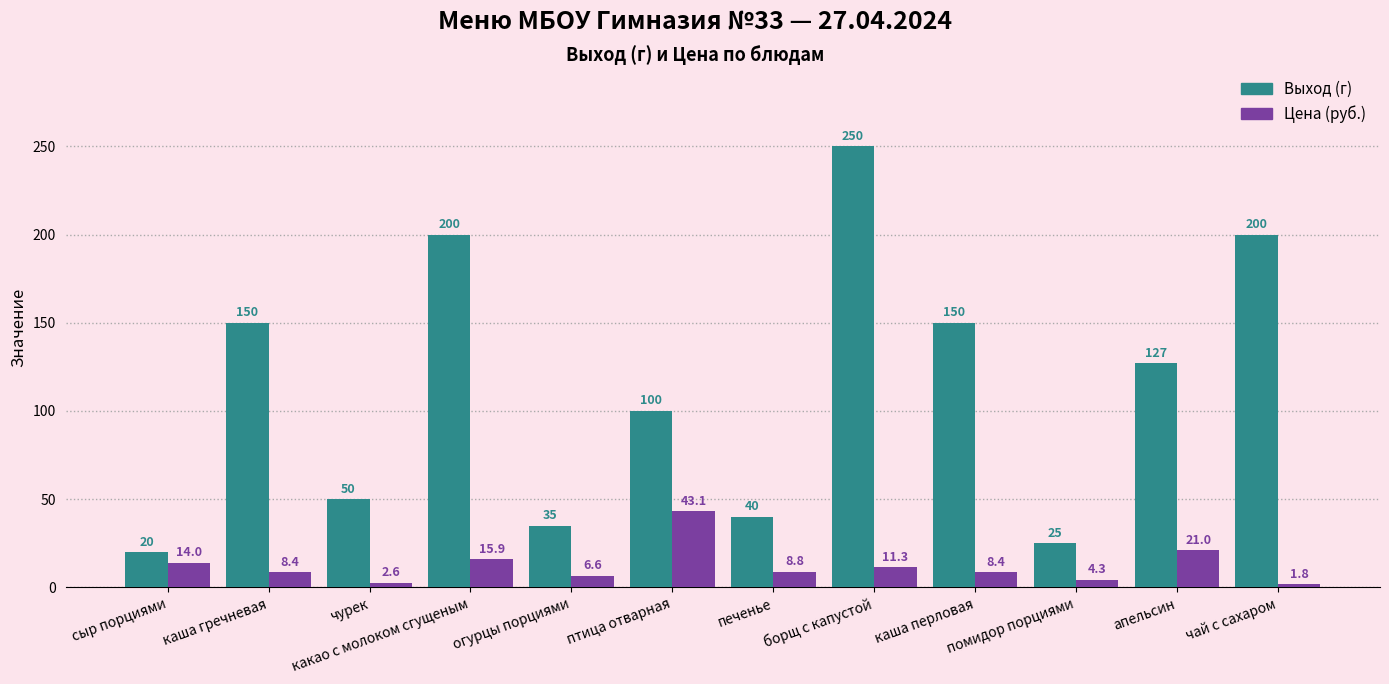

Rank the series by their maximum value, from highest to lowest.

Выход (г), Цена (руб.)